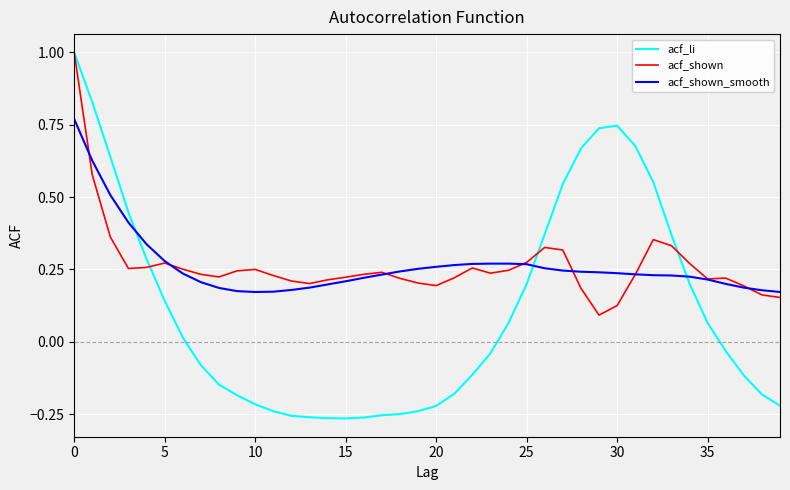

Which series has the widest spread of values?

acf_li